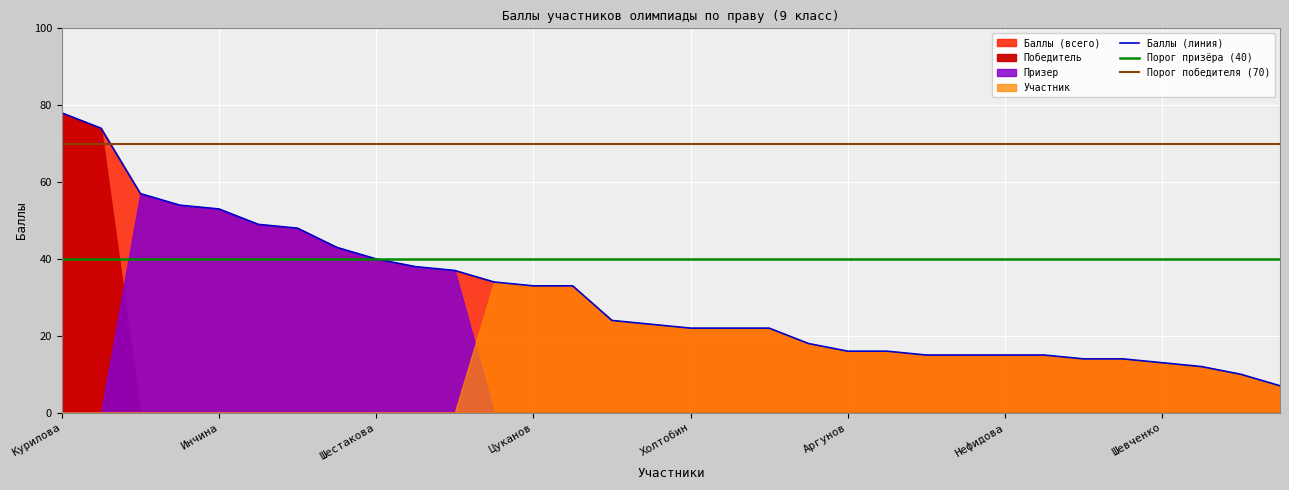

The Баллы (линия) series shows 22 at Нефидова. True or false?

False